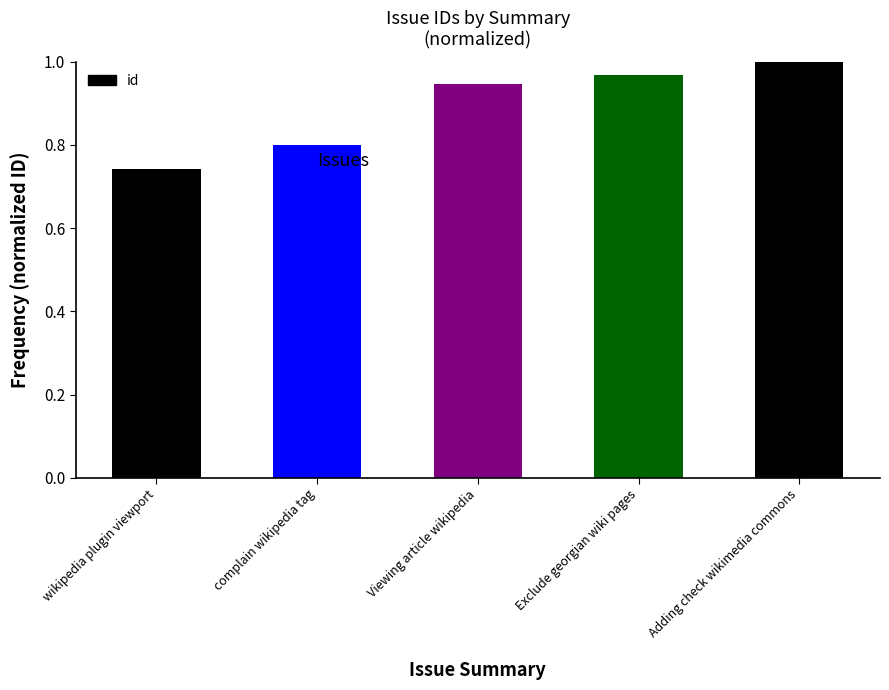

What is the sum of all values?

4.5